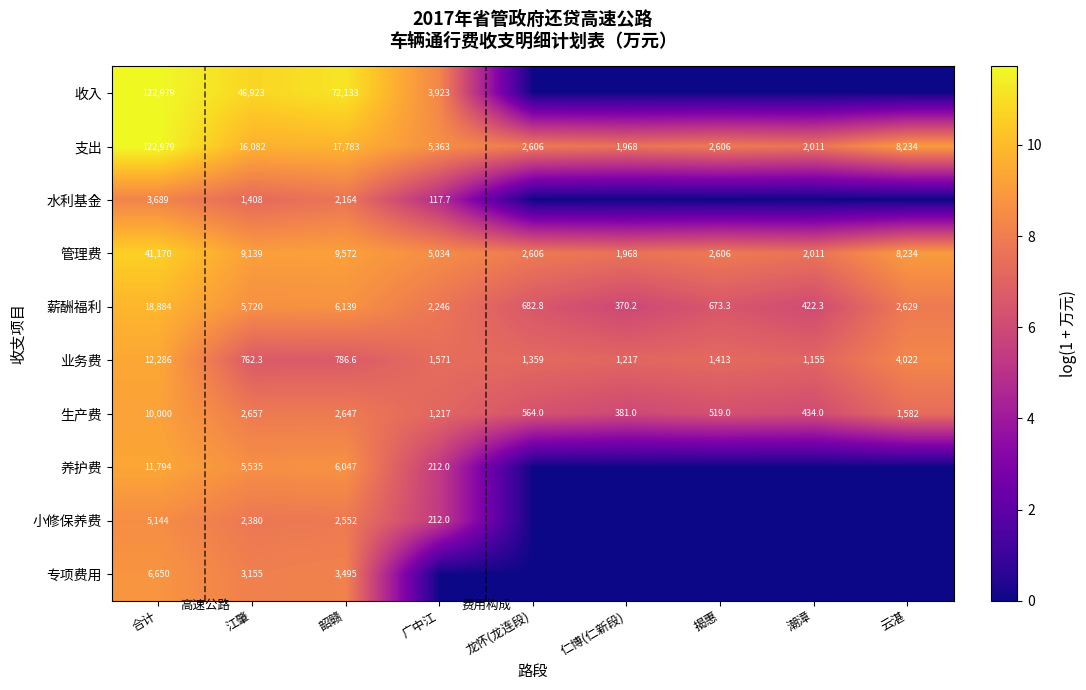

The 管理费 series shows 17.8 at 合计. True or false?

False